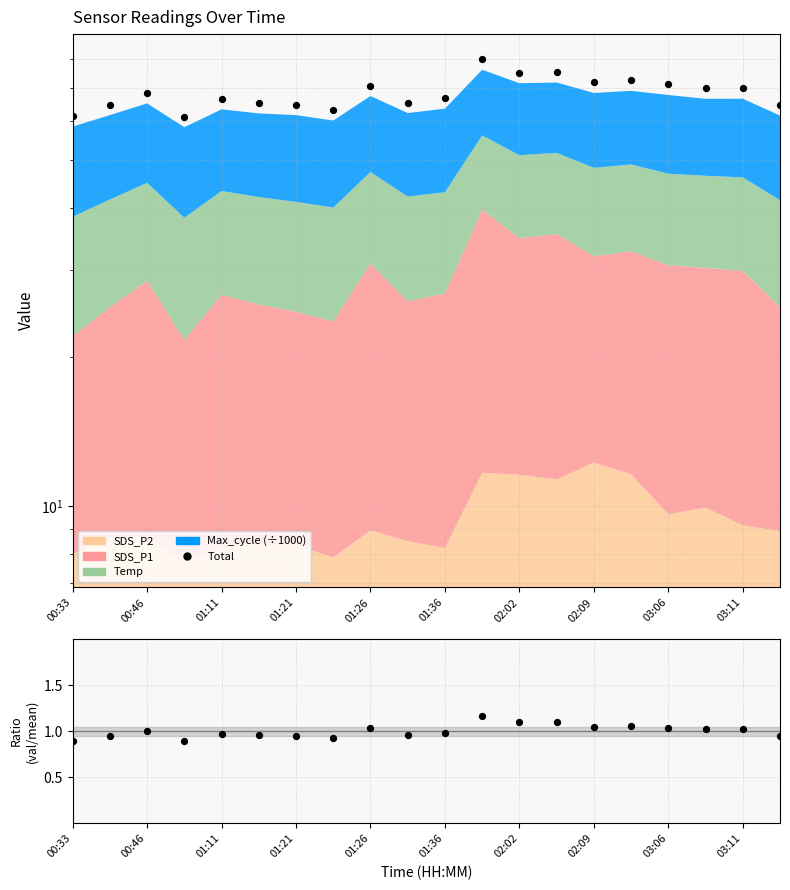

Which series reaches the minimum Y coordinate?

ratio